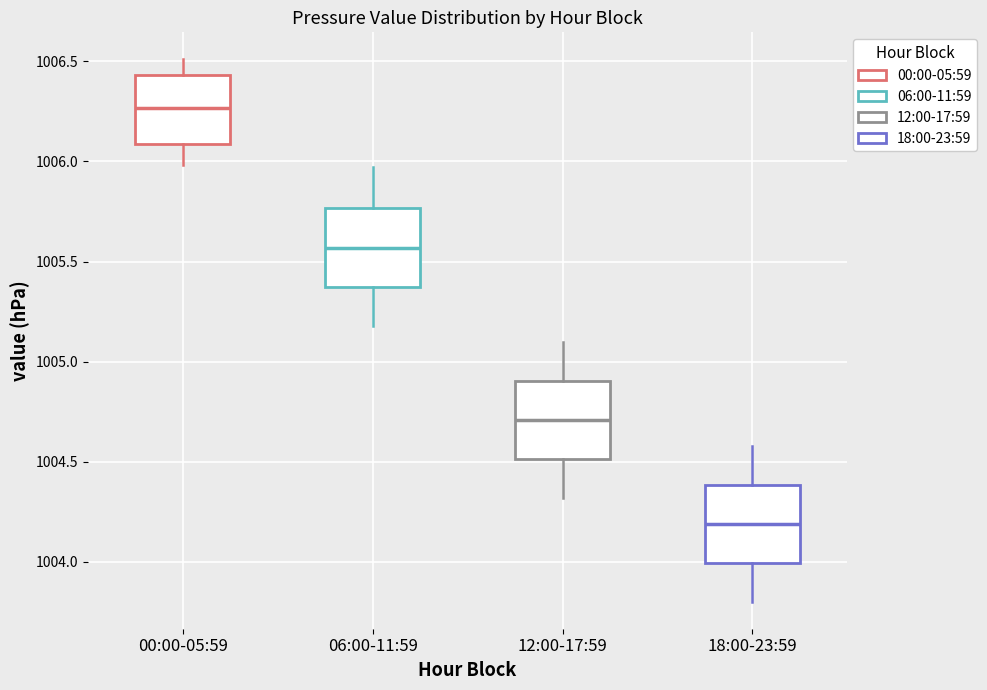

Where is the upper edge of the box for 00:00-05:59 on the y-axis? The values are not printed on the chart, so give them approximately, as read against the axis.

1006.45